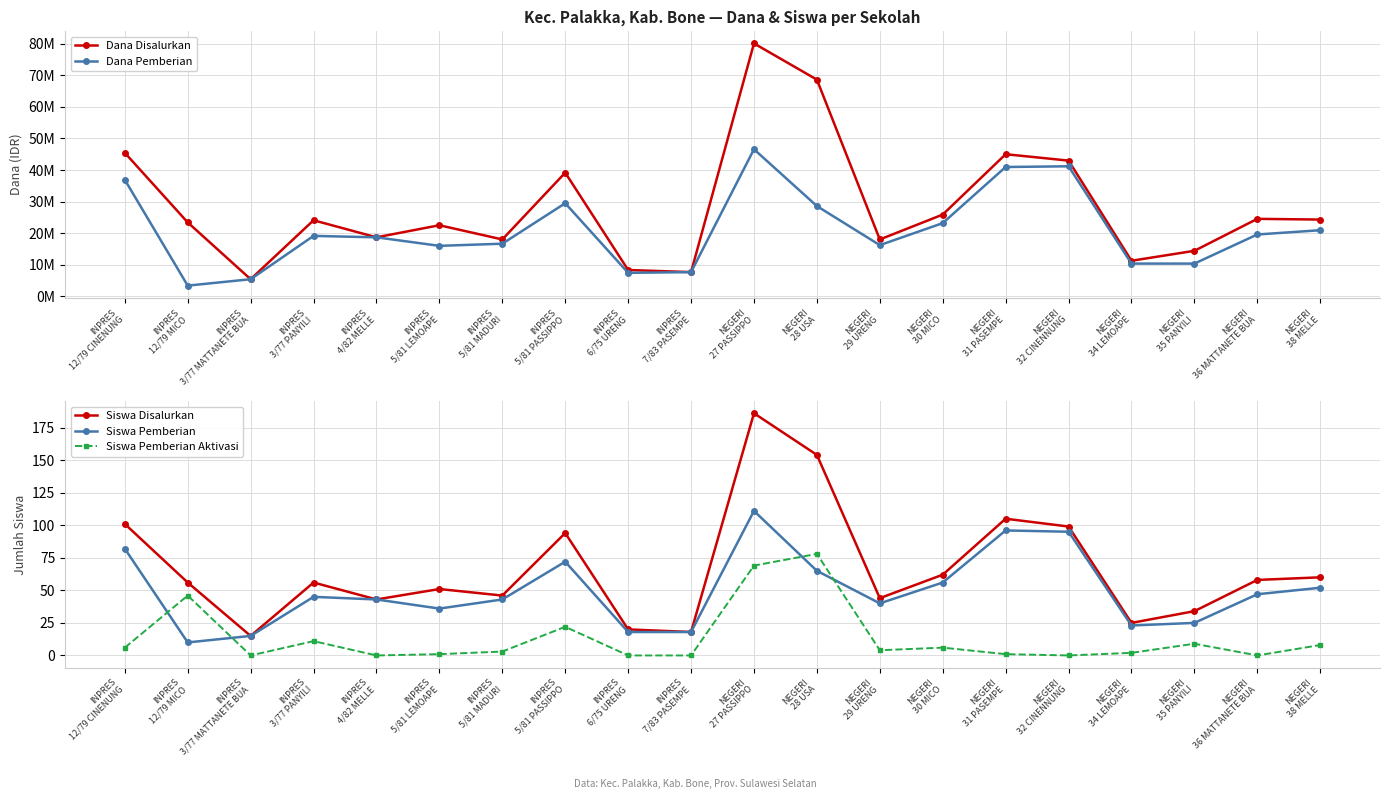

Reading left to right, what are all the values shown in this chart?

Dana Disalurkan: 45450000	23400000	5400000	24075000	18675000	22500000	18000000	39150000	8325000	7650000	80100000	68625000	18000000	25875000	45000000	42975000	11250000	14400000	24525000	24300000
Dana Pemberian: 36900000	3375000	5400000	19125000	18675000	15975000	16650000	29475000	7425000	7650000	46575000	28575000	16200000	23175000	40950000	41175000	10350000	10350000	19575000	20925000
Siswa Disalurkan: 101	56	15	56	43	51	46	94	20	18	186	154	44	62	105	99	25	34	58	60
Siswa Pemberian: 82	10	15	45	43	36	43	72	18	18	111	65	40	56	96	95	23	25	47	52
Siswa Pemberian Aktivasi: 6	46	0	11	0	1	3	22	0	0	69	78	4	6	1	0	2	9	0	8